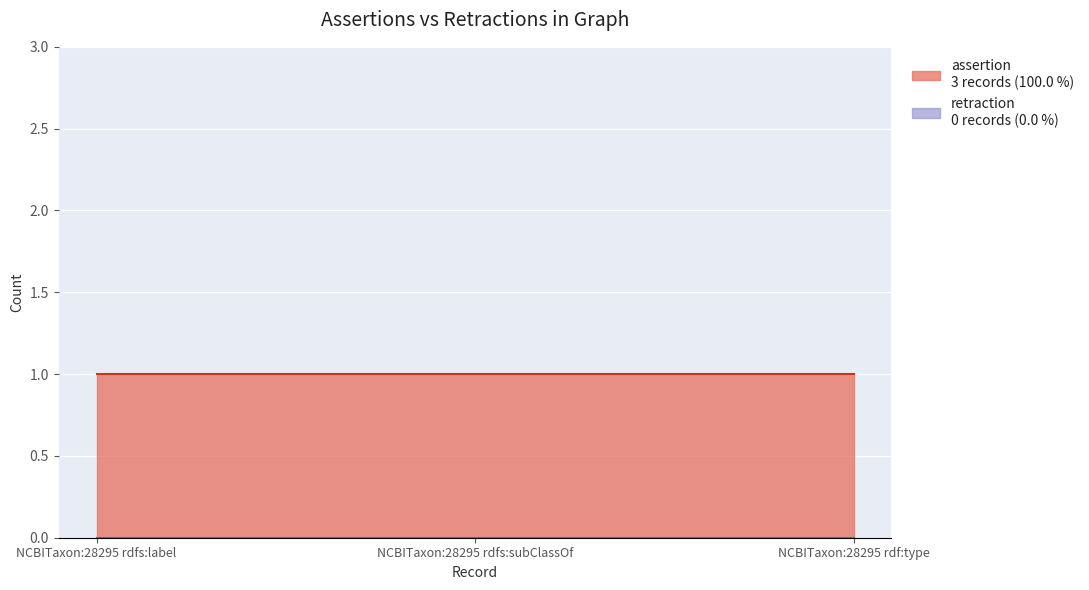

Which series changed the most between NCBITaxon:28295 rdfs:label and NCBITaxon:28295 rdfs:subClassOf?

assertion